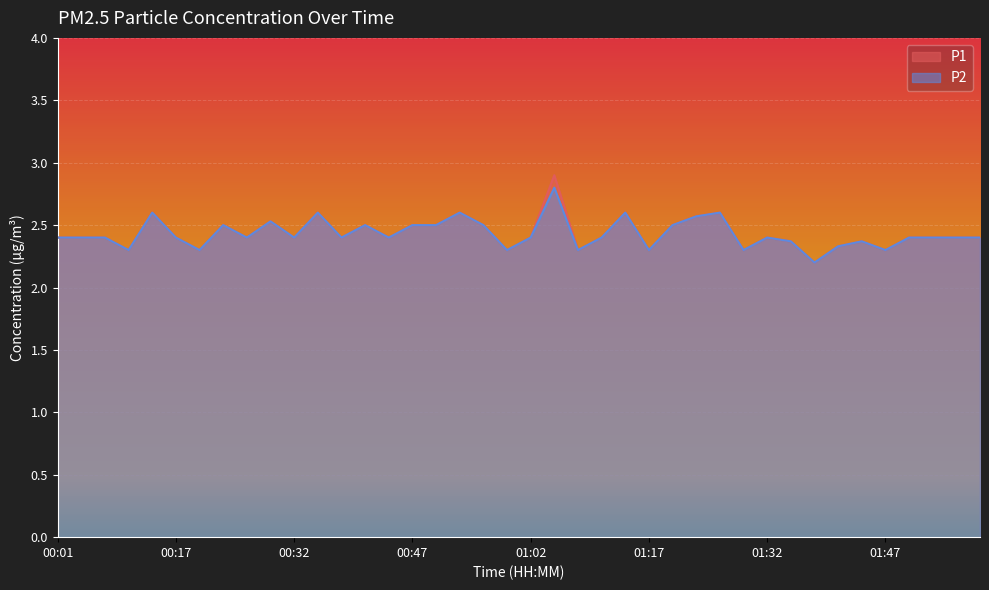

How many series are shown in this chart?

2